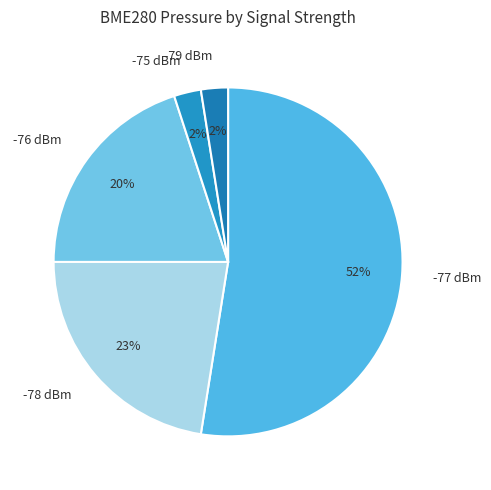

Does any single category account for the majority?

Yes